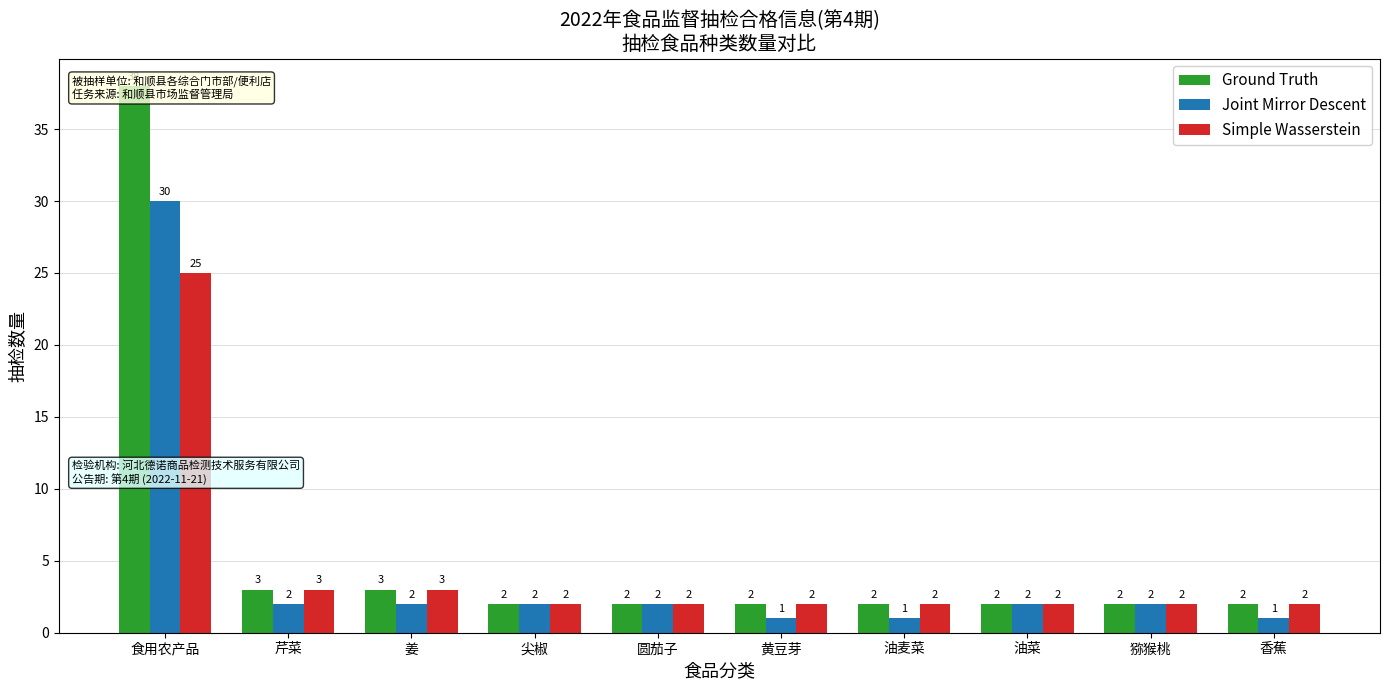

The value of Simple Wasserstein at 姜 is 5. True or false?

False